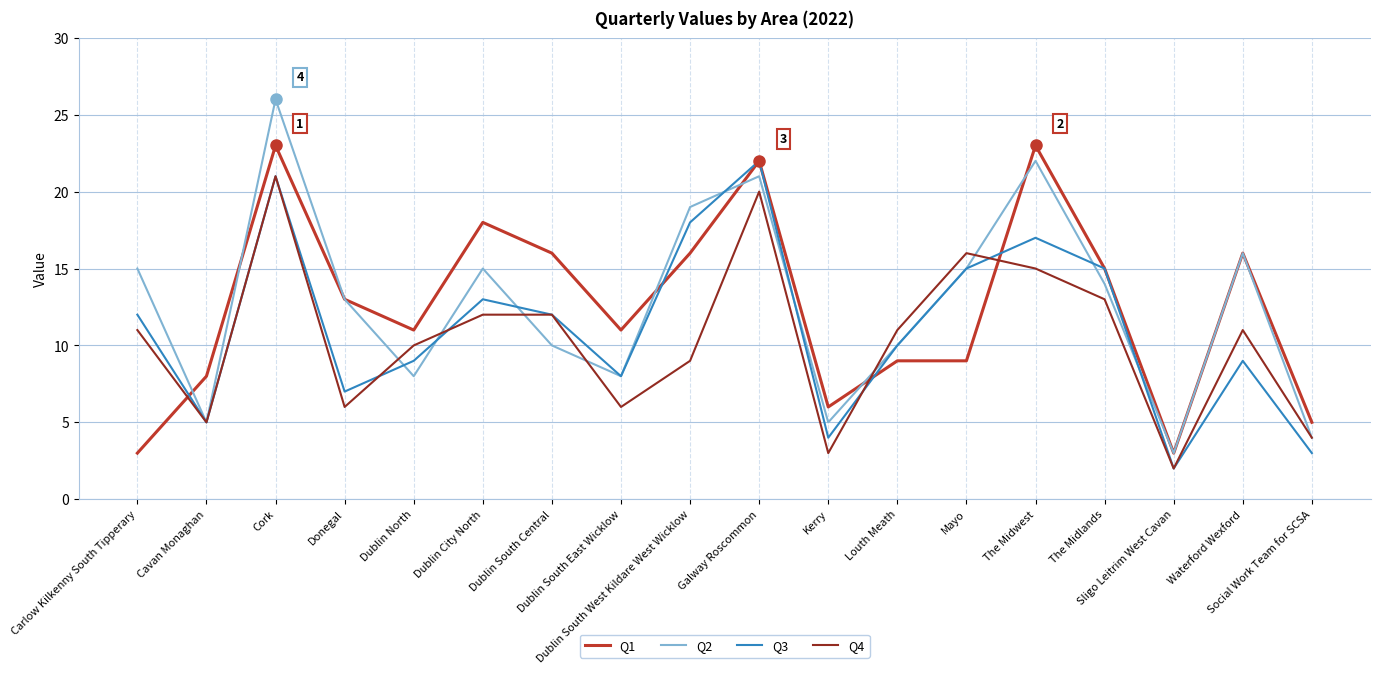

What is the difference between the maximum and minimum values in the Q4 series?

19